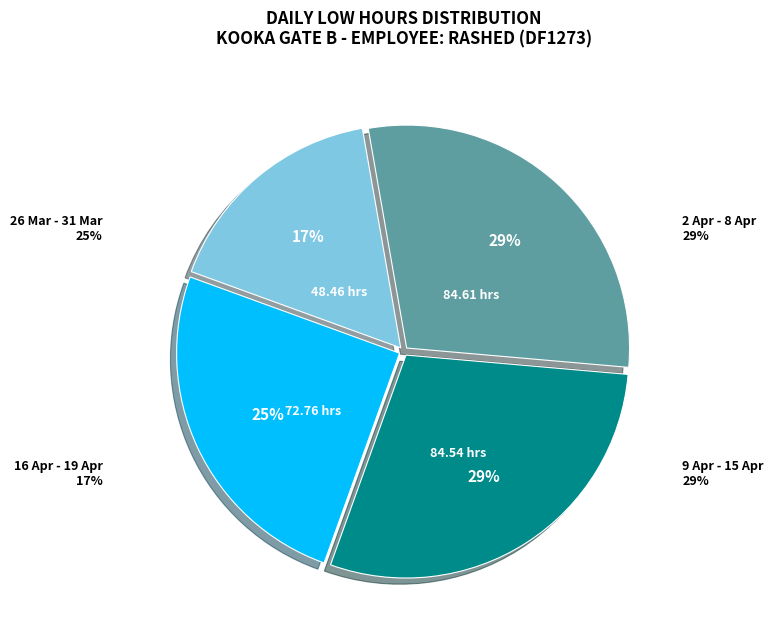

To the nearest percent, what is the difference between the largest and smallest slice percentages?

12%